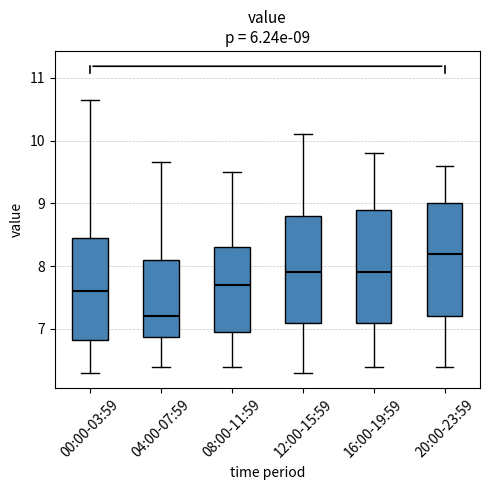

Which box's median line is the highest?

20:00-23:59